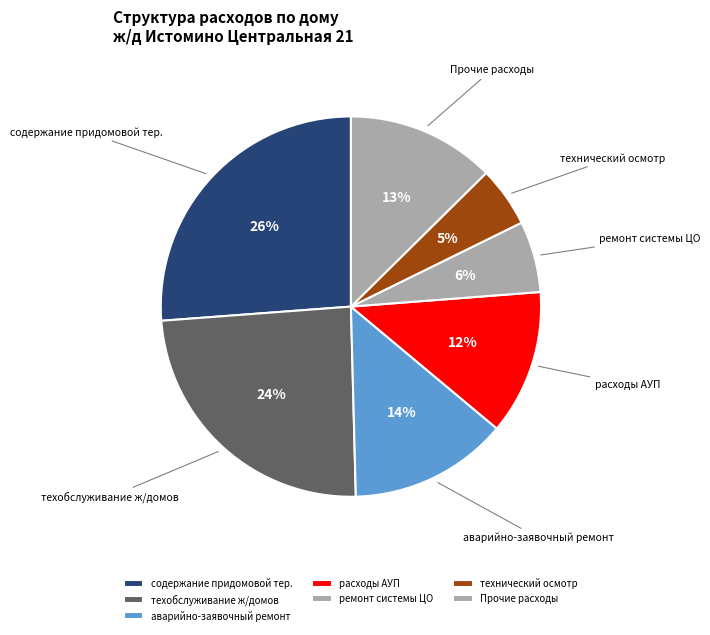

What percentage is the Прочие расходы slice, to the nearest percent?

13%